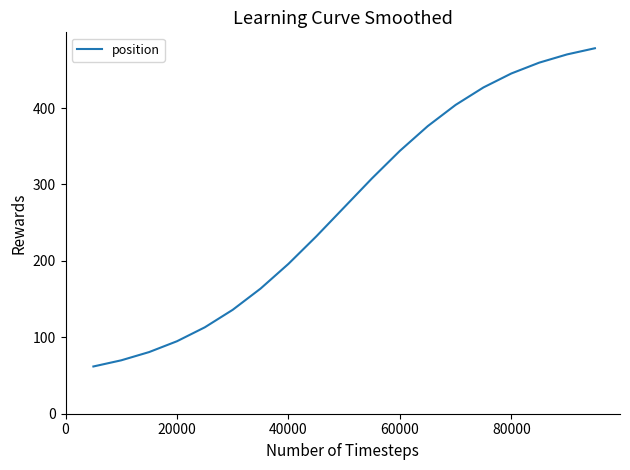

Is this an area chart (filled region under the line)?

No